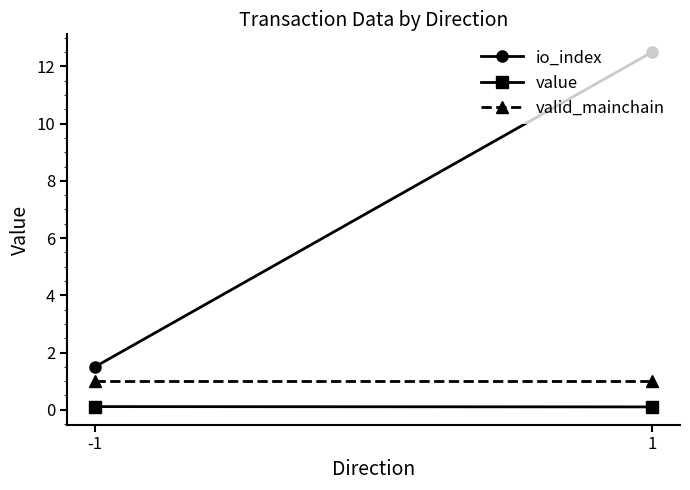

True or false: io_index has a value of 1.5 at -1.

True